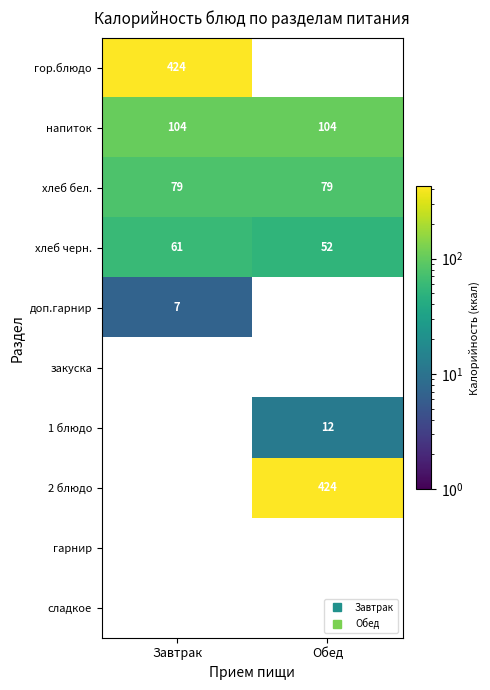

How many distinct data groups are displayed?

10